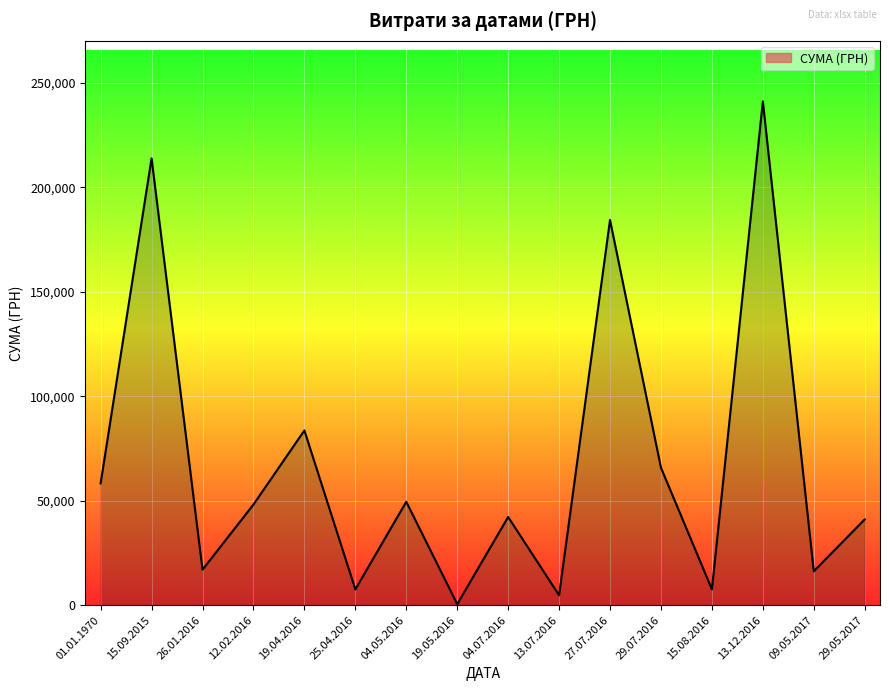

What is the ratio of the value at 29.05.2017 to the value at 04.07.2016?

1.0